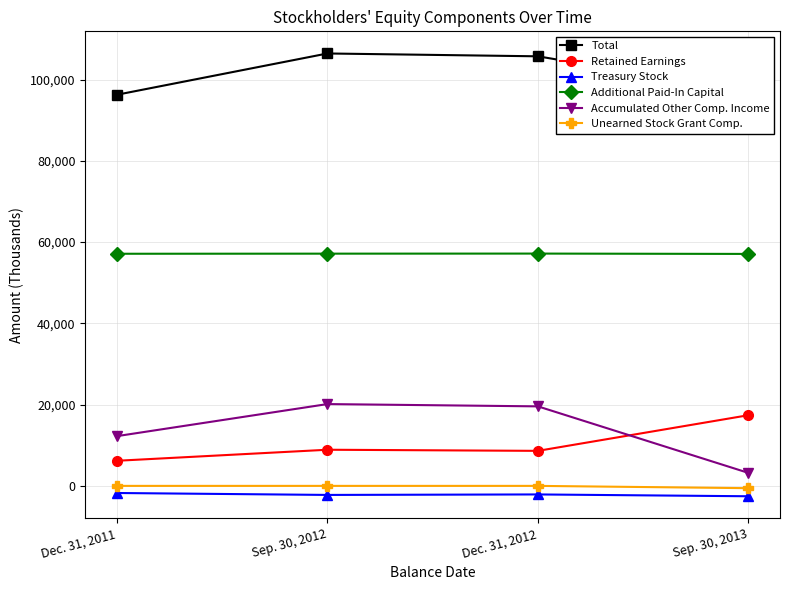

What is the label of the 4th point from the right?

Dec. 31, 2011